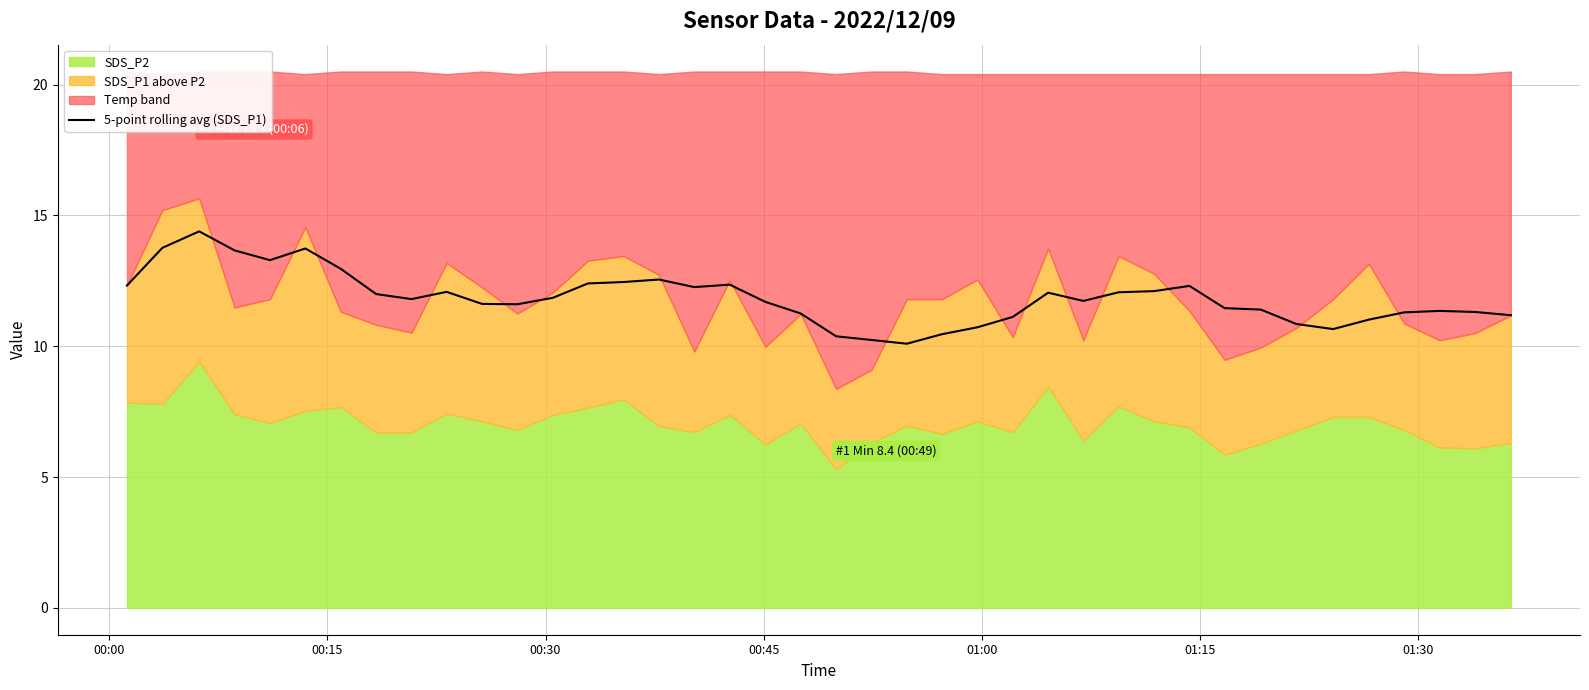

The value at 9 is 21.0. True or false?

False